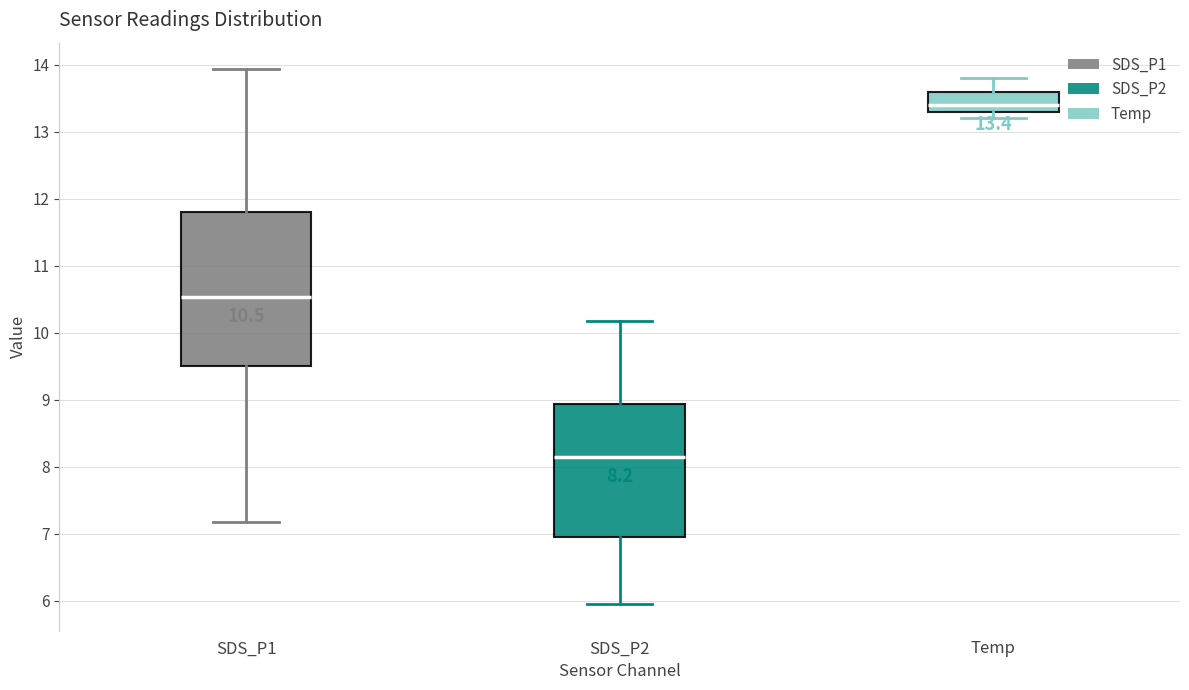

Which box has the lowest median line?

SDS_P2